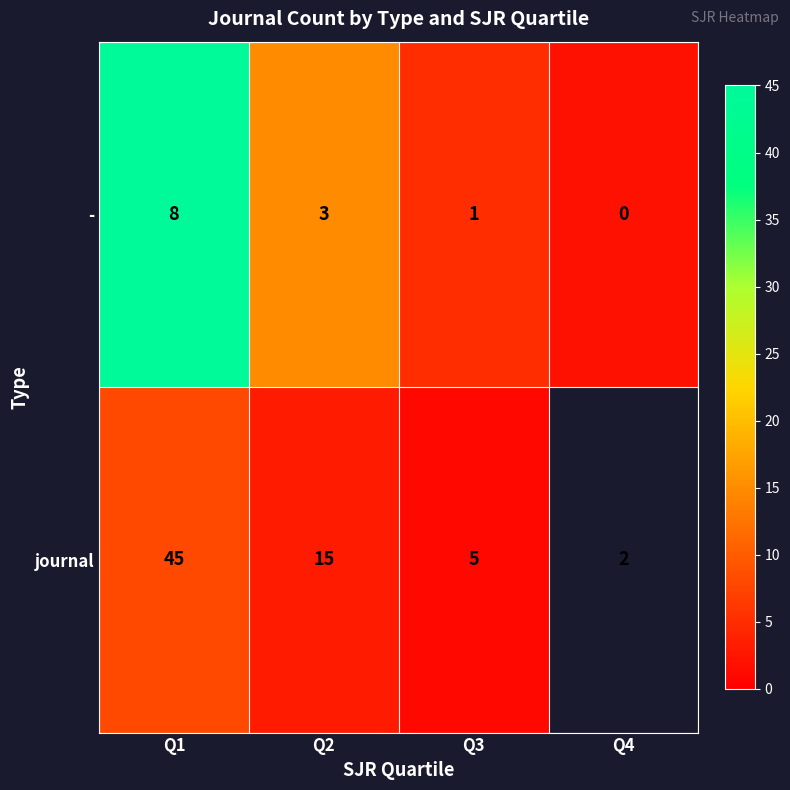

Rank the series at Q2 from lowest to highest value.

-, journal